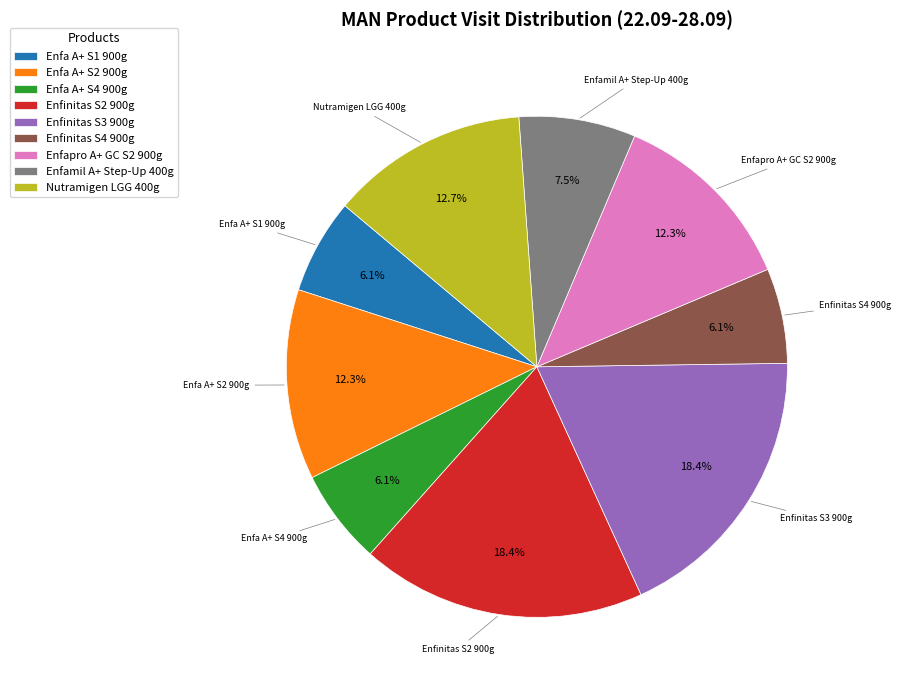

Between Enfinitas S4 900g and Enfinitas S2 900g, which is larger?

Enfinitas S2 900g